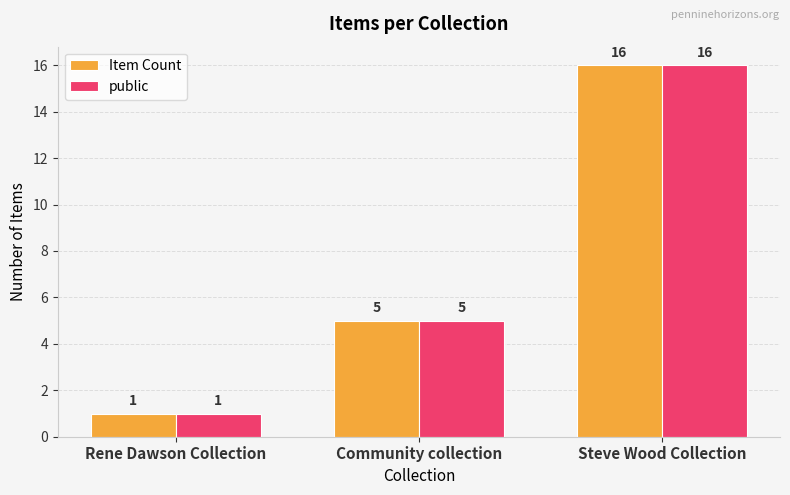

What are all the series names shown in the legend?

Item Count, public